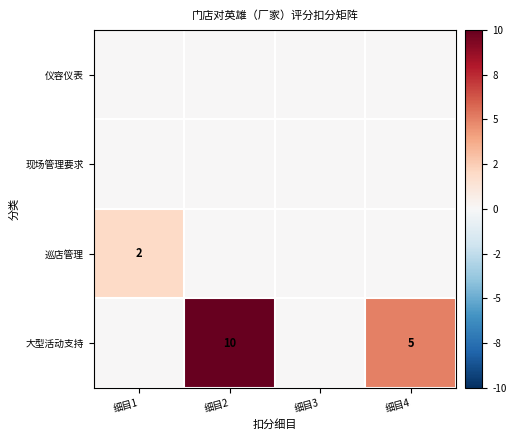

The 大型活动支持 series shows 5 at 细目4. True or false?

True